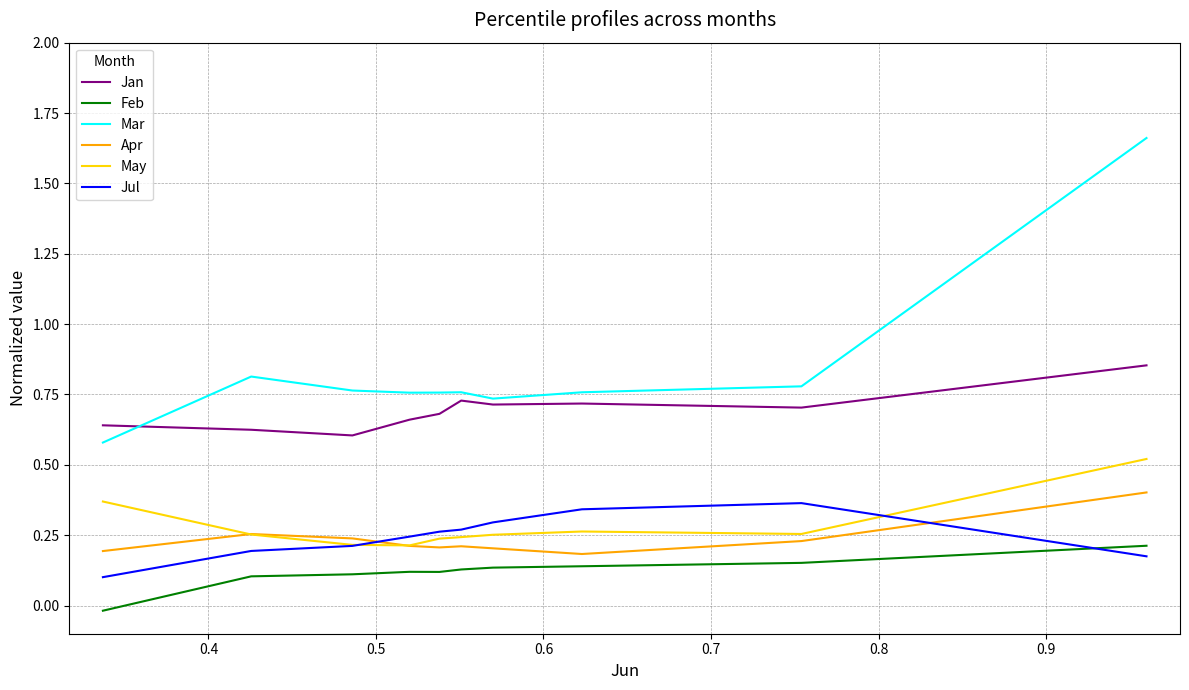

Which series ends up on top after the final intersection of Jul and Apr?

Apr